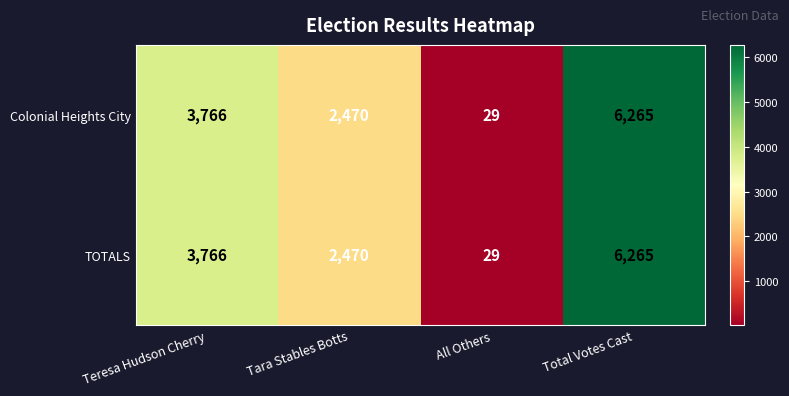

What is the sum of the Colonial Heights City values at Total Votes Cast and Teresa Hudson Cherry?

10031